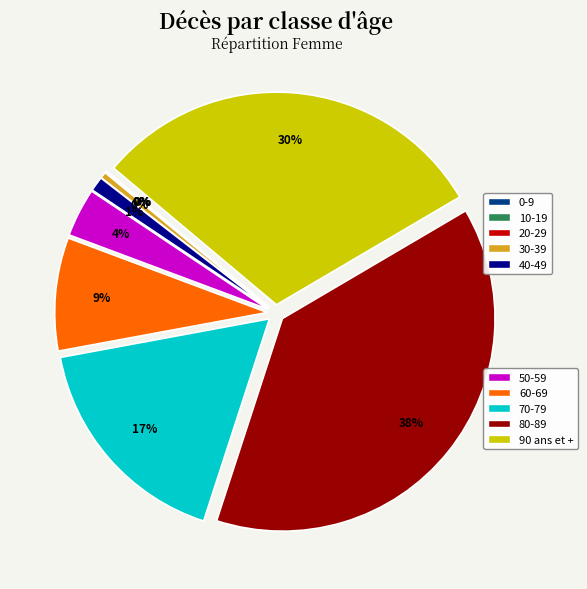

Is there any slice that represents more than half of the pie?

No